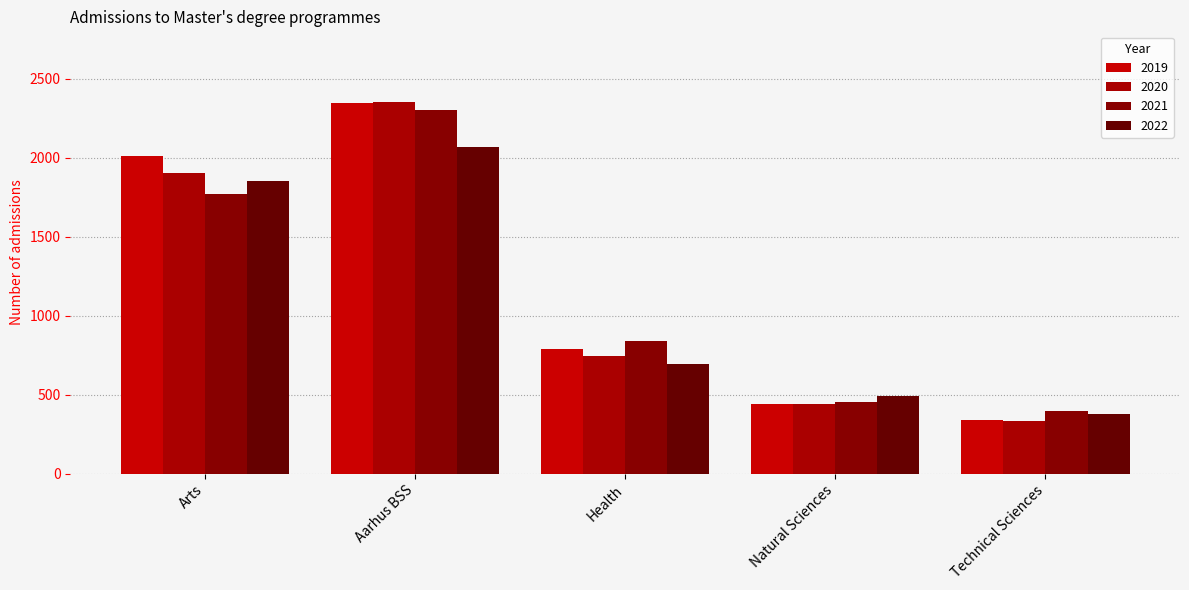

How many groups of bars are there?

5